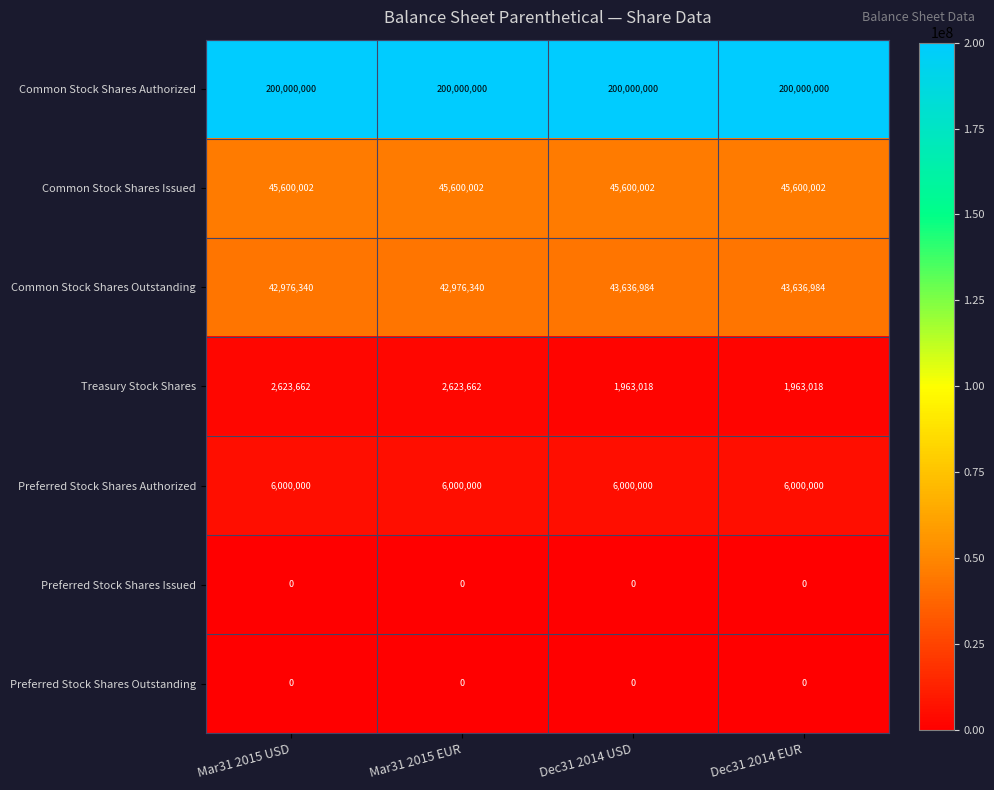

Read the Common Stock Shares Outstanding value at Mar31 2015 EUR.

42976340